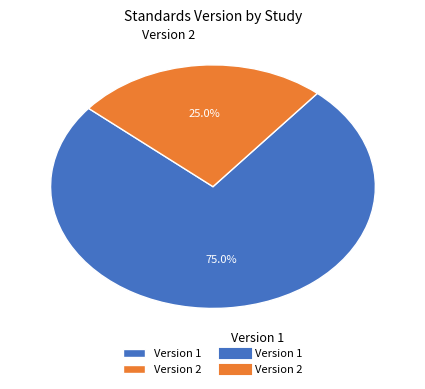

Approximately how many times larger is the value at Version 2 compared to Version 1?

0.3